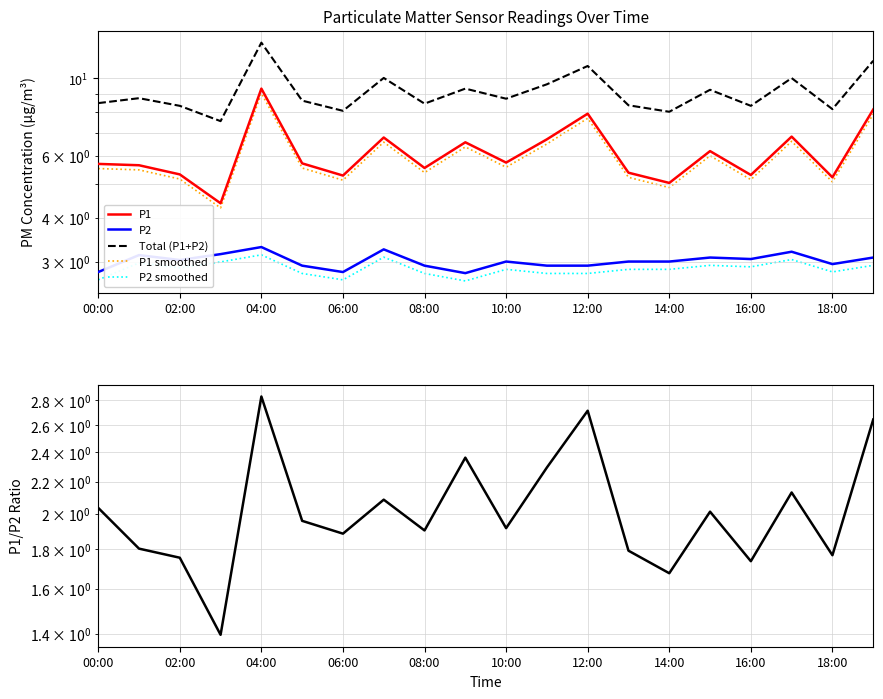

Where is Total (P1+P2) nearest to the value 10?

17